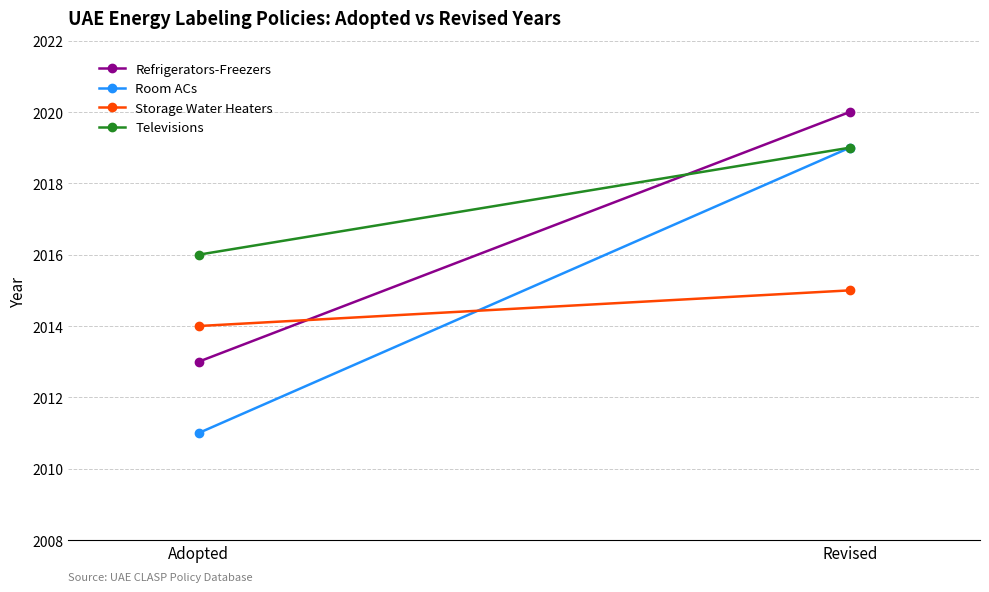

What value does the Room ACs series have at Adopted?

2011